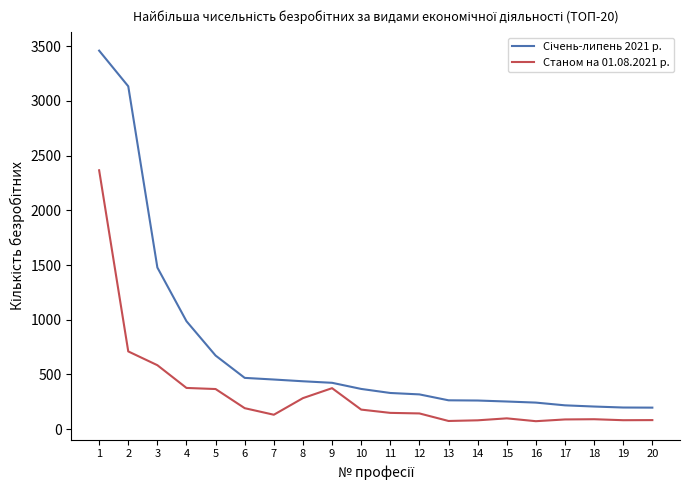

What is the greatest value displayed?

3460